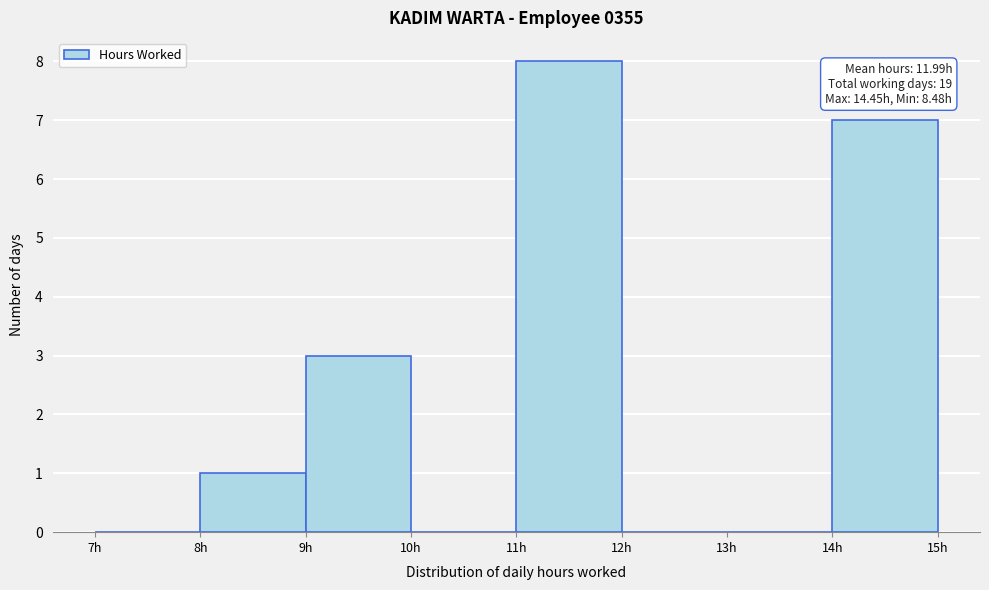

Over which range of the x-axis is the bar tallest?

11 to 12